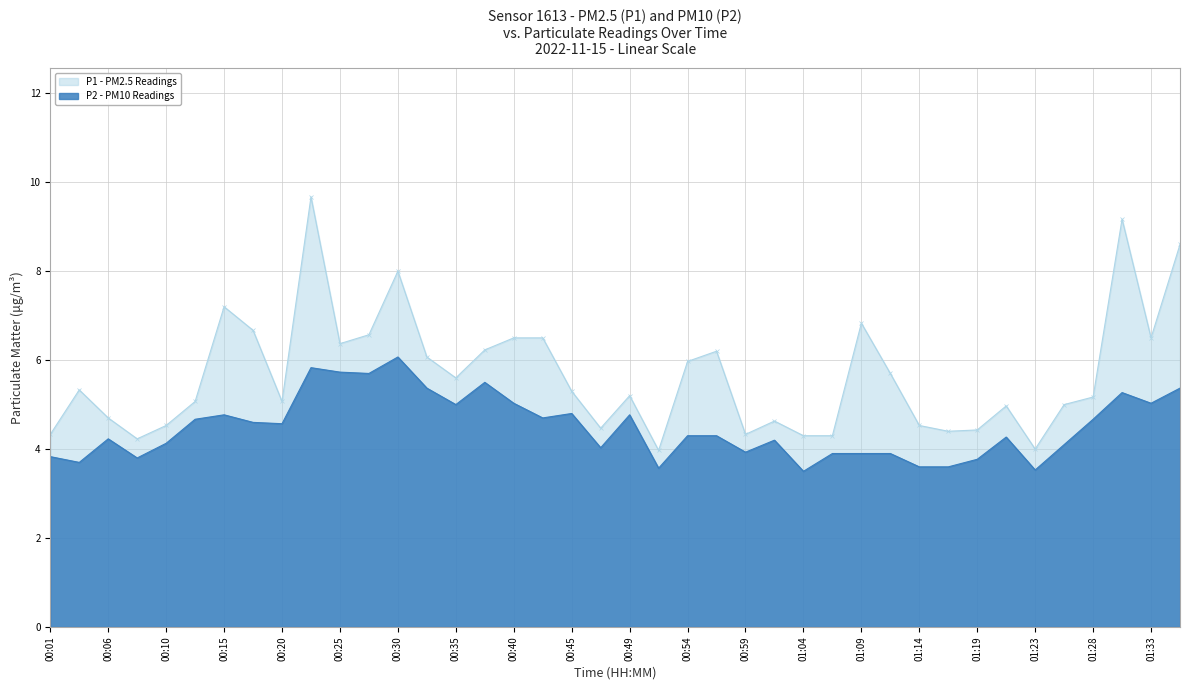

Count the number of categories in the chart.

40